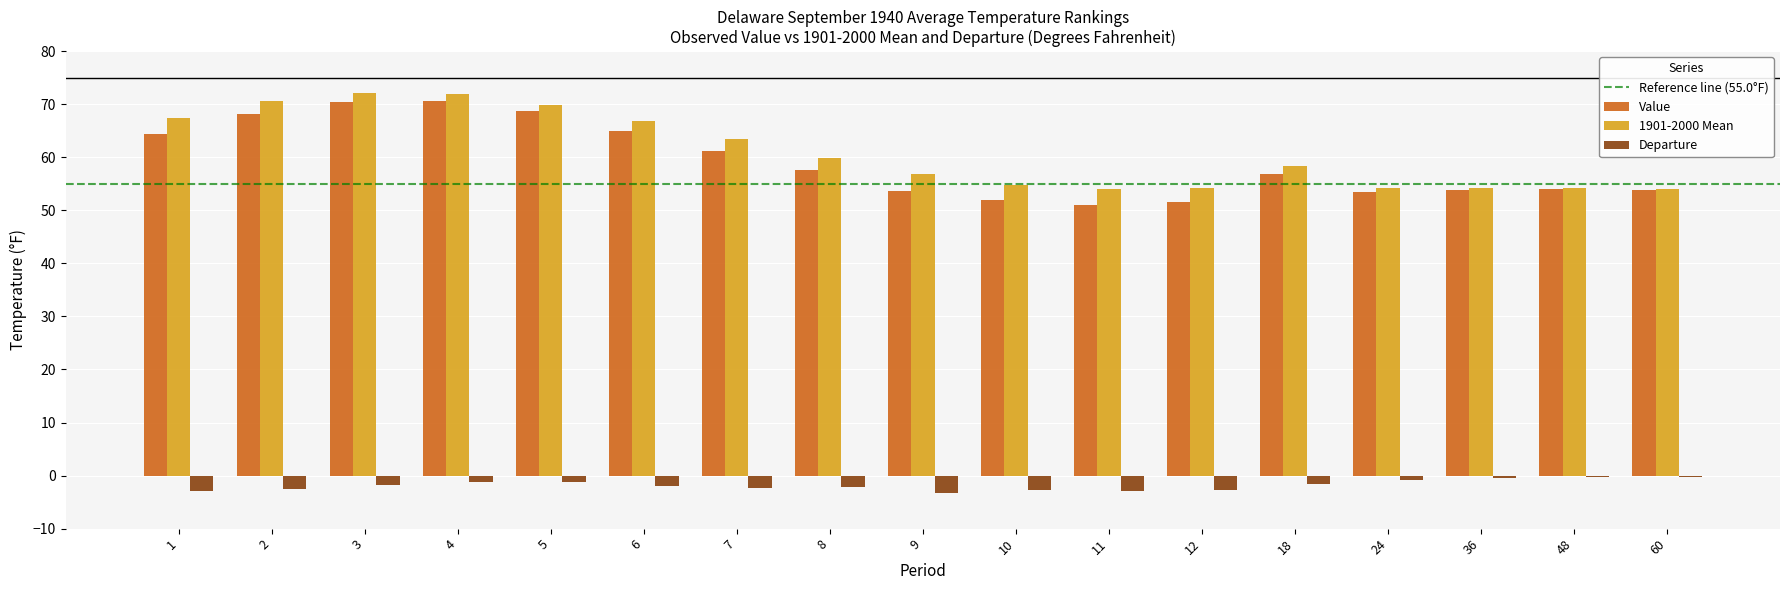

Is the value of Departure at 9 greater than the value of Value at 4?

No